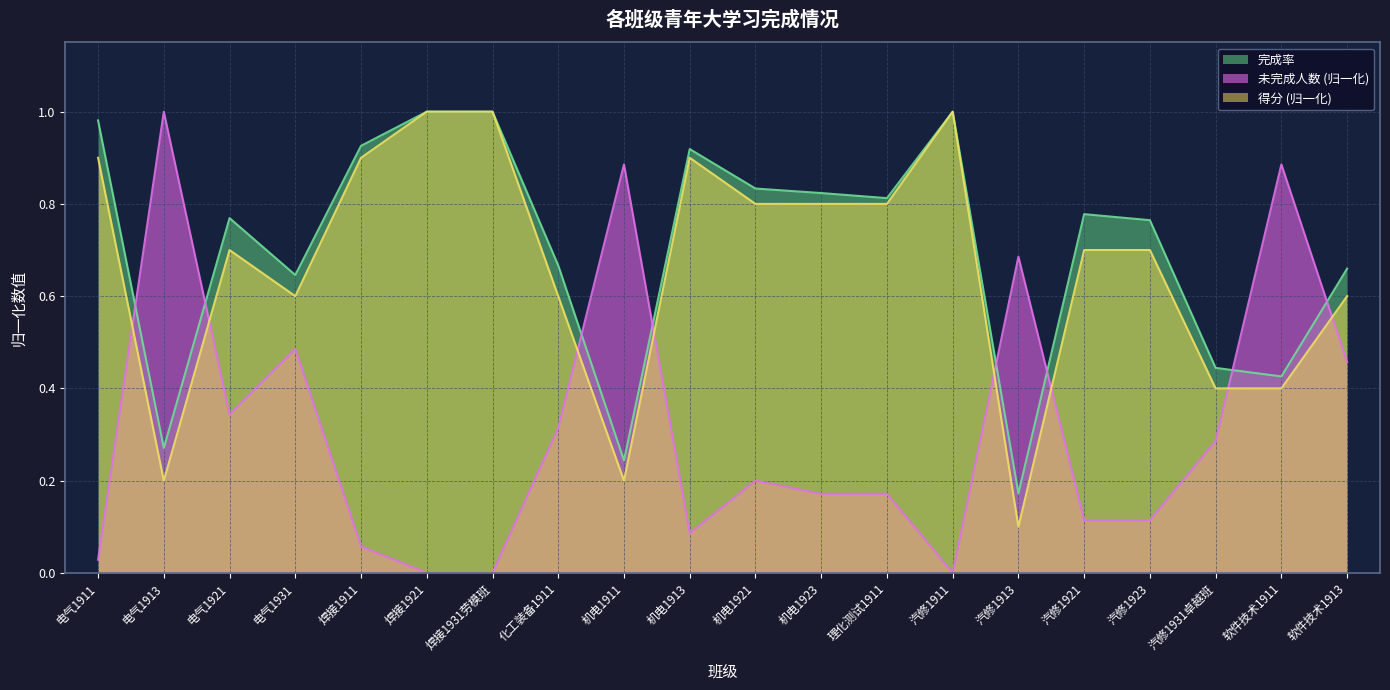

Reading left to right, transcribe all the data shown in this chart.

完成率: 电气1911=1.0	电气1913=0.3	电气1921=0.8	电气1931=0.6	焊接1911=0.9	焊接1921=1.0	焊接1931劳模班=1.0	化工装备1911=0.7	机电1911=0.2	机电1913=0.9	机电1921=0.8	机电1923=0.8	理化测试1911=0.8	汽修1911=1.0	汽修1913=0.2	汽修1921=0.8	汽修1923=0.8	汽修1931卓越班=0.4	软件技术1911=0.4	软件技术1913=0.7
未完成人数: 电气1911=0.0	电气1913=1.0	电气1921=0.3	电气1931=0.5	焊接1911=0.1	焊接1921=0.0	焊接1931劳模班=0.0	化工装备1911=0.3	机电1911=0.9	机电1913=0.1	机电1921=0.2	机电1923=0.2	理化测试1911=0.2	汽修1911=0.0	汽修1913=0.7	汽修1921=0.1	汽修1923=0.1	汽修1931卓越班=0.3	软件技术1911=0.9	软件技术1913=0.5
得分: 电气1911=0.9	电气1913=0.2	电气1921=0.7	电气1931=0.6	焊接1911=0.9	焊接1921=1.0	焊接1931劳模班=1.0	化工装备1911=0.6	机电1911=0.2	机电1913=0.9	机电1921=0.8	机电1923=0.8	理化测试1911=0.8	汽修1911=1.0	汽修1913=0.1	汽修1921=0.7	汽修1923=0.7	汽修1931卓越班=0.4	软件技术1911=0.4	软件技术1913=0.6